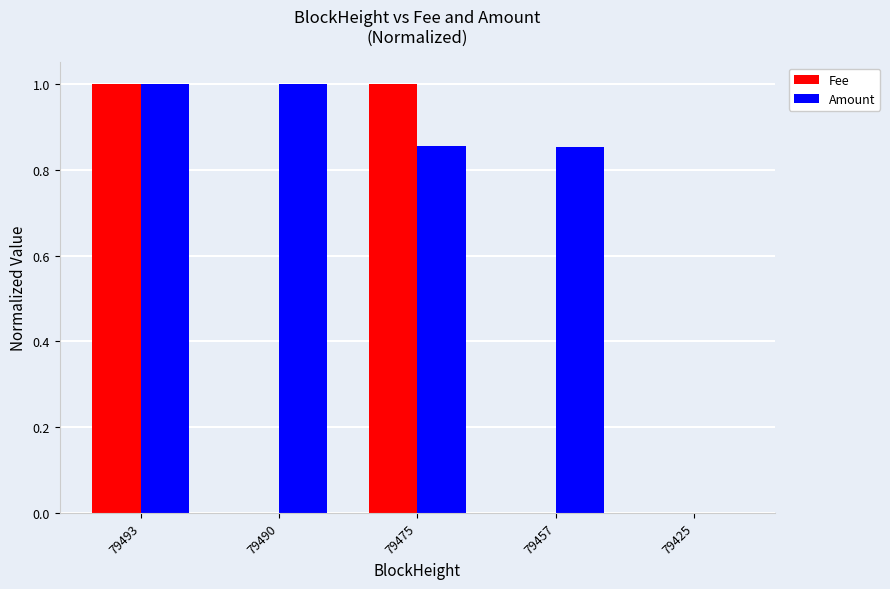

The Amount series shows 1.0 at 79490. True or false?

True